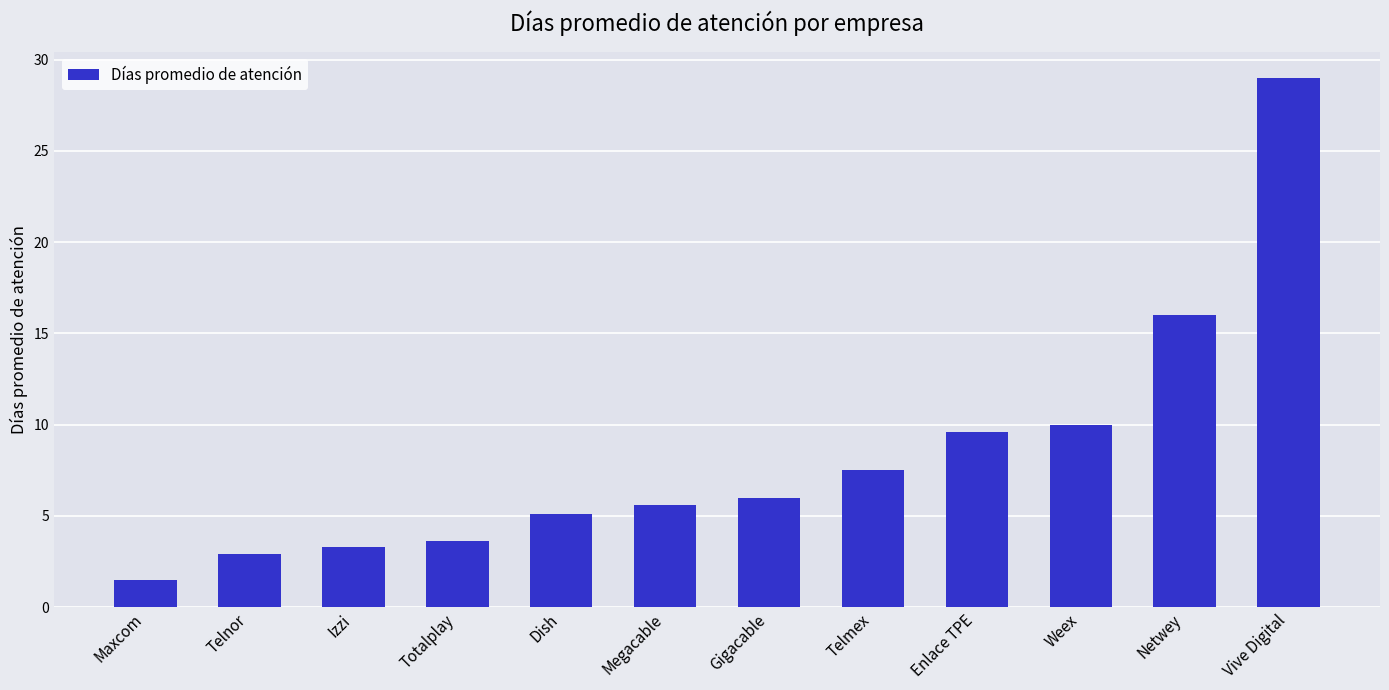

List the labels in order of value, smallest first.

Maxcom, Telnor, Izzi, Totalplay, Dish, Megacable, Gigacable, Telmex, Enlace TPE, Weex, Netwey, Vive Digital